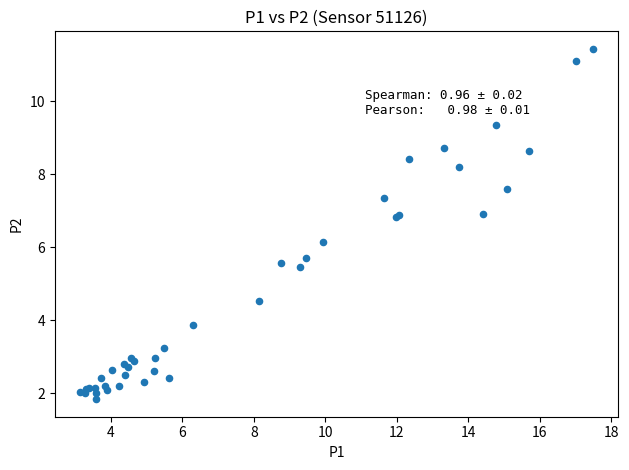

What Y value in the scatter plot is closest to 6?

6.1